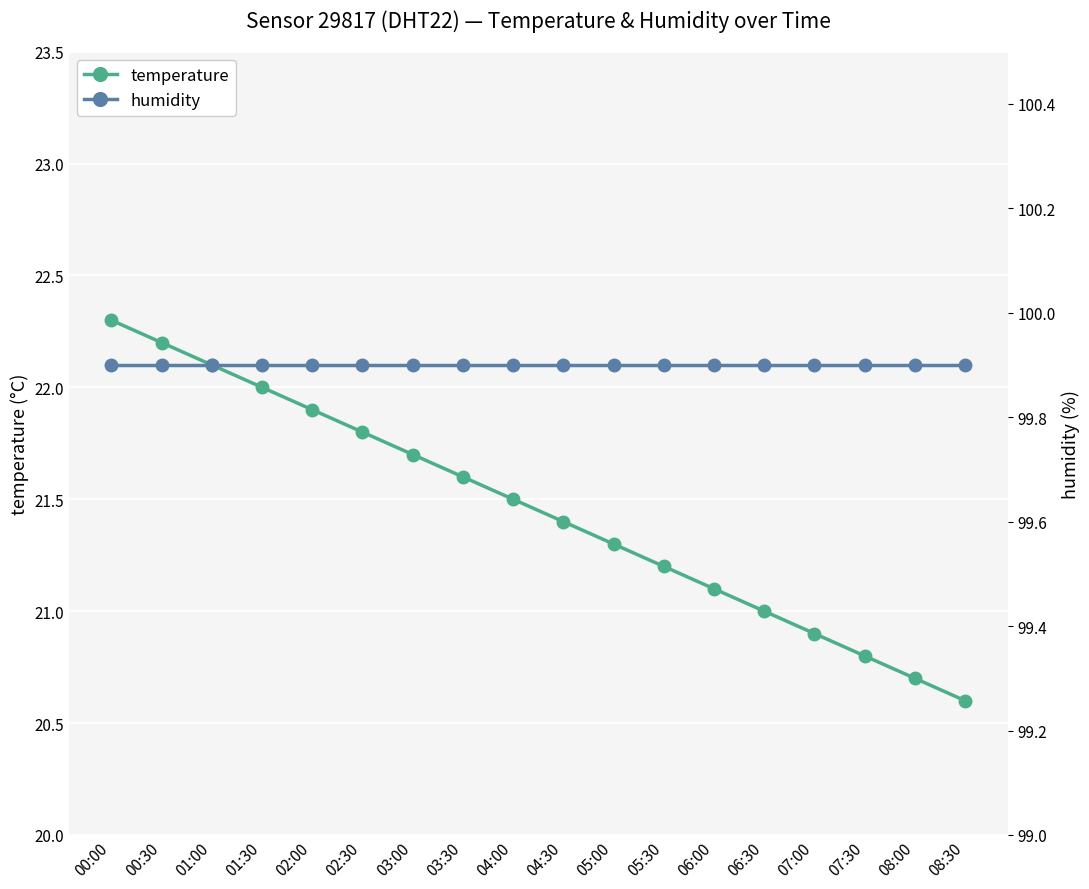

Which series changed the most between 02:30 and 07:00?

temperature